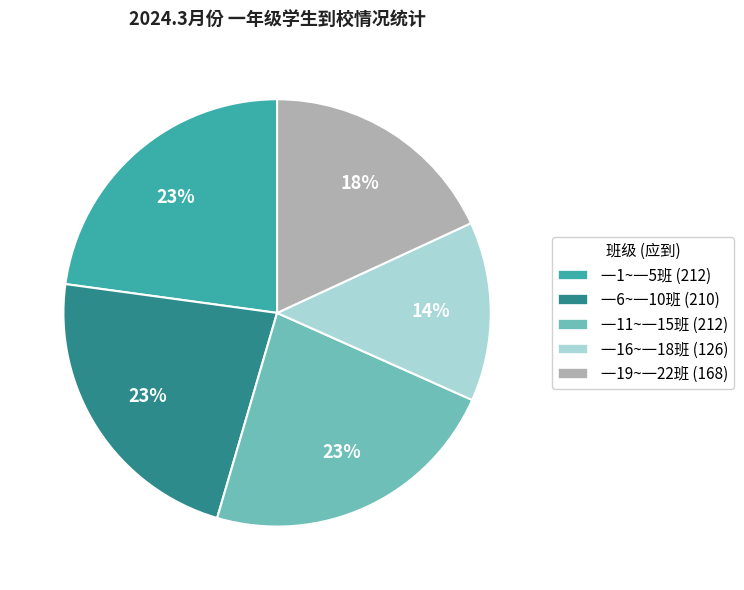

To the nearest percent, what is the difference between the largest and smallest slice percentages?

9%